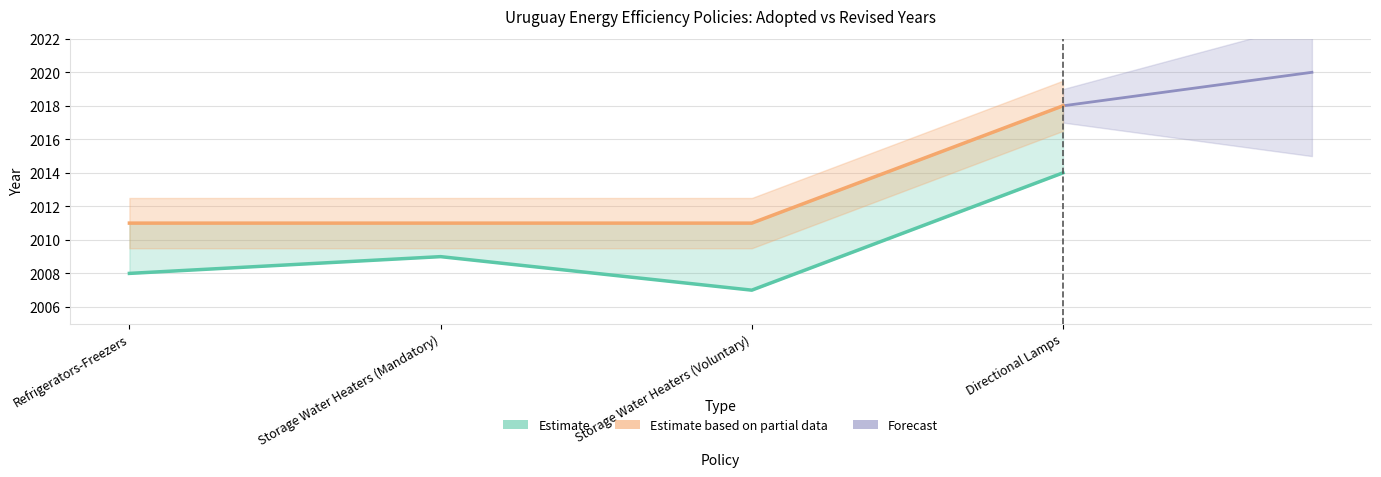

Which has a higher value, Storage Water Heaters (Mandatory) or Storage Water Heaters (Voluntary)?

Storage Water Heaters (Mandatory)